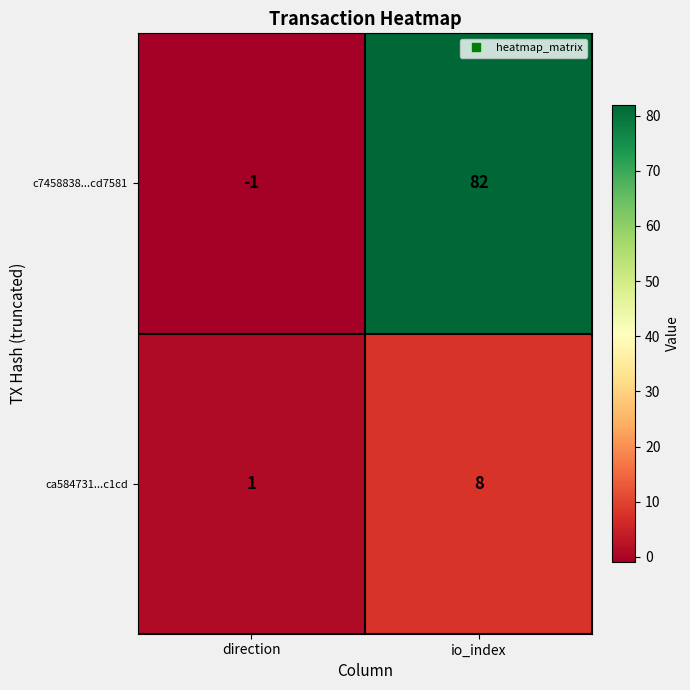

At which category is the sum across all series the highest?

io_index